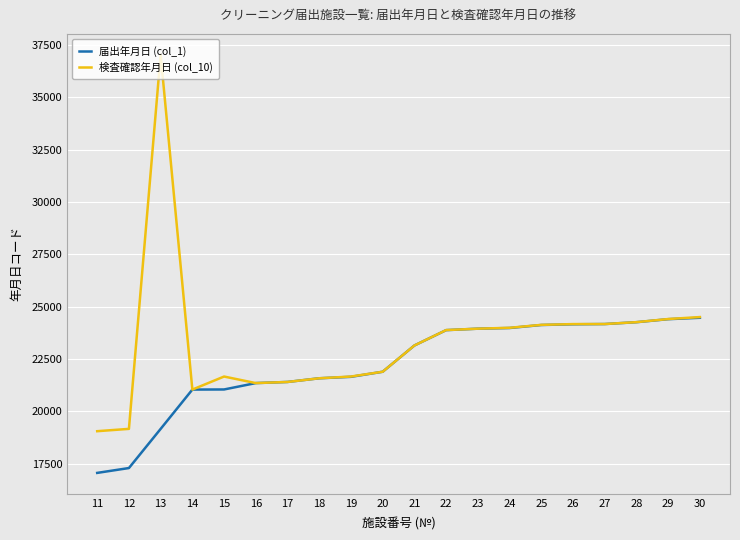

Rank the series at 13 from highest to lowest value.

検査確認年月日 (col_10), 届出年月日 (col_1)